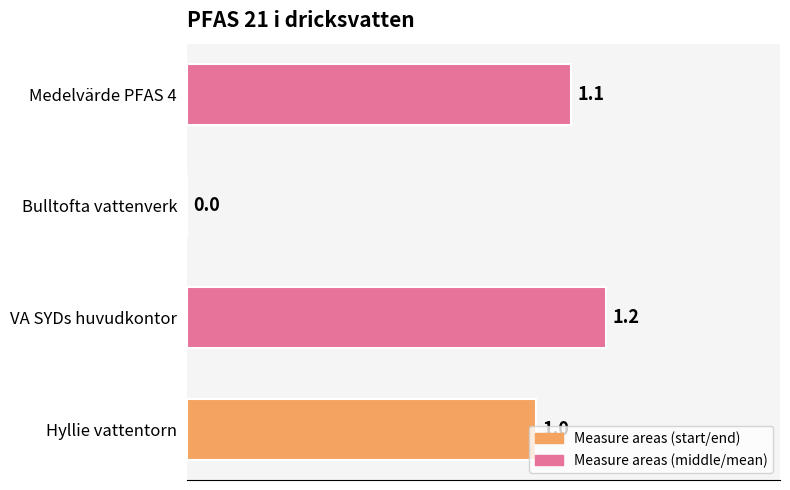

What is the sum of the values at Hyllie vattentorn and Bulltofta vattenverk?

1.0